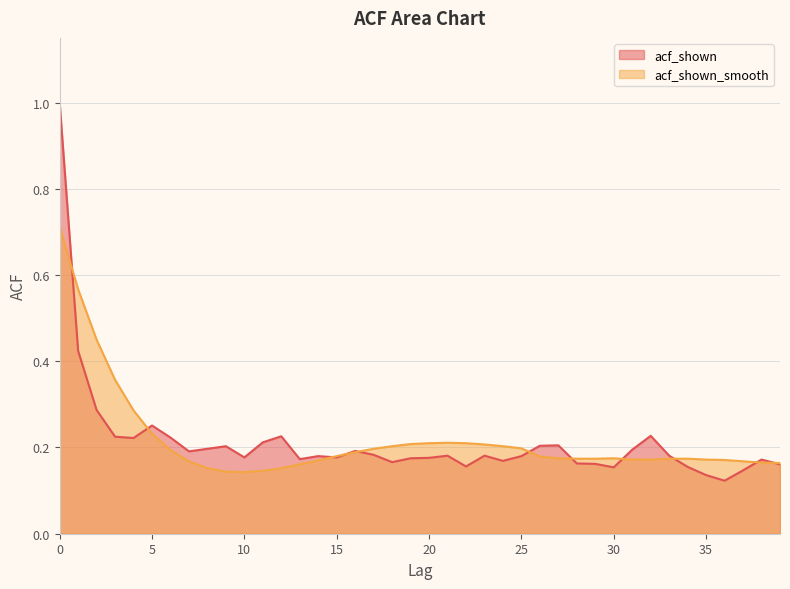

In acf_shown_smooth, how many points are higher than both neighbors (excluding endpoints)?

2